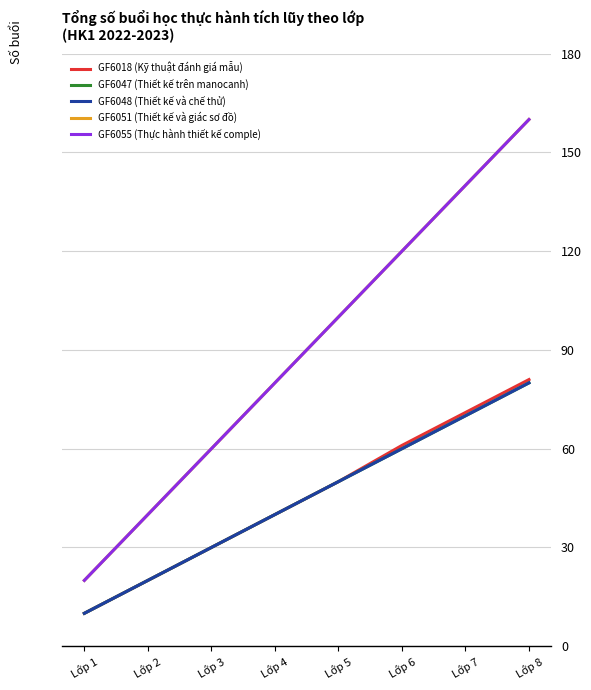

How many GF6051 (Thiết kế và giác sơ đồ) values are between 60 and 140?

5